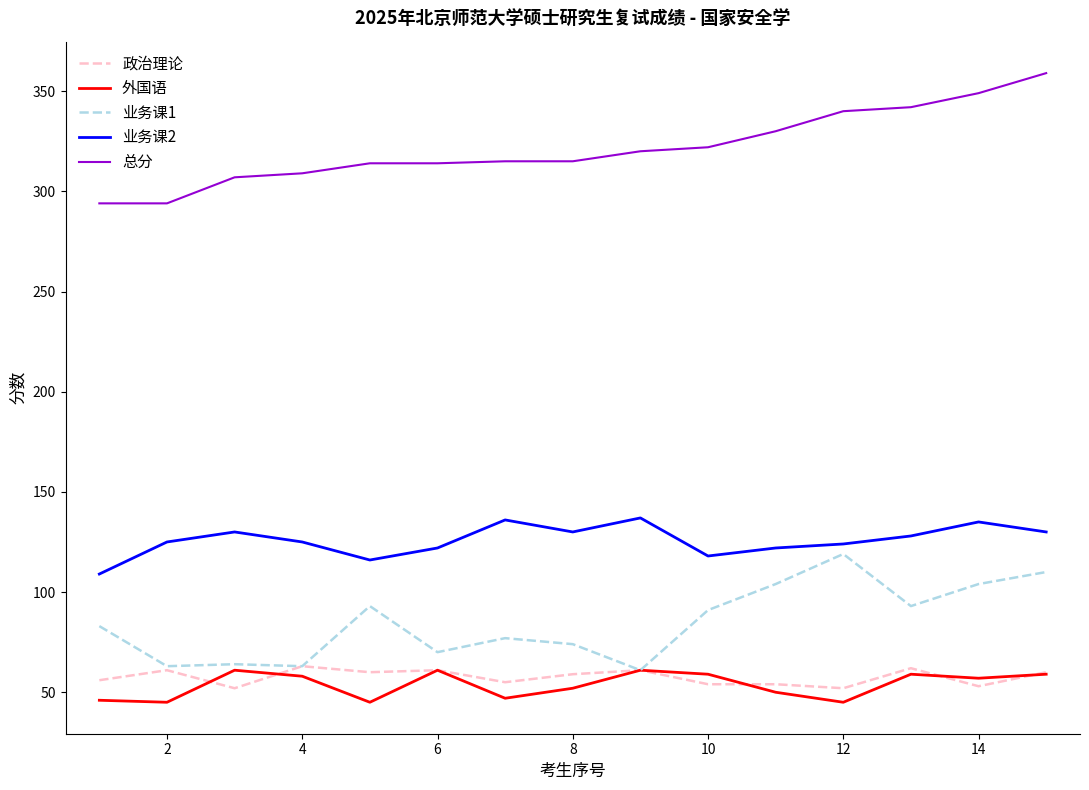

True or false: 业务课2 and 总分 intersect in this chart.

False